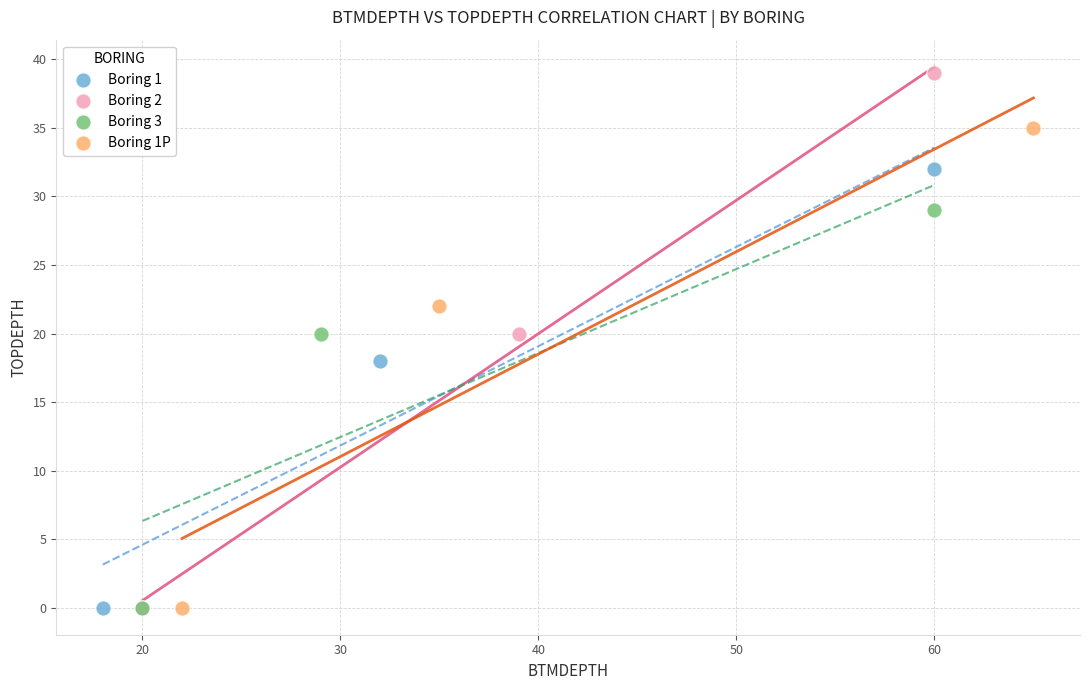

What are all the series names shown in the legend?

Boring 1, Boring 2, Boring 3, Boring 1P